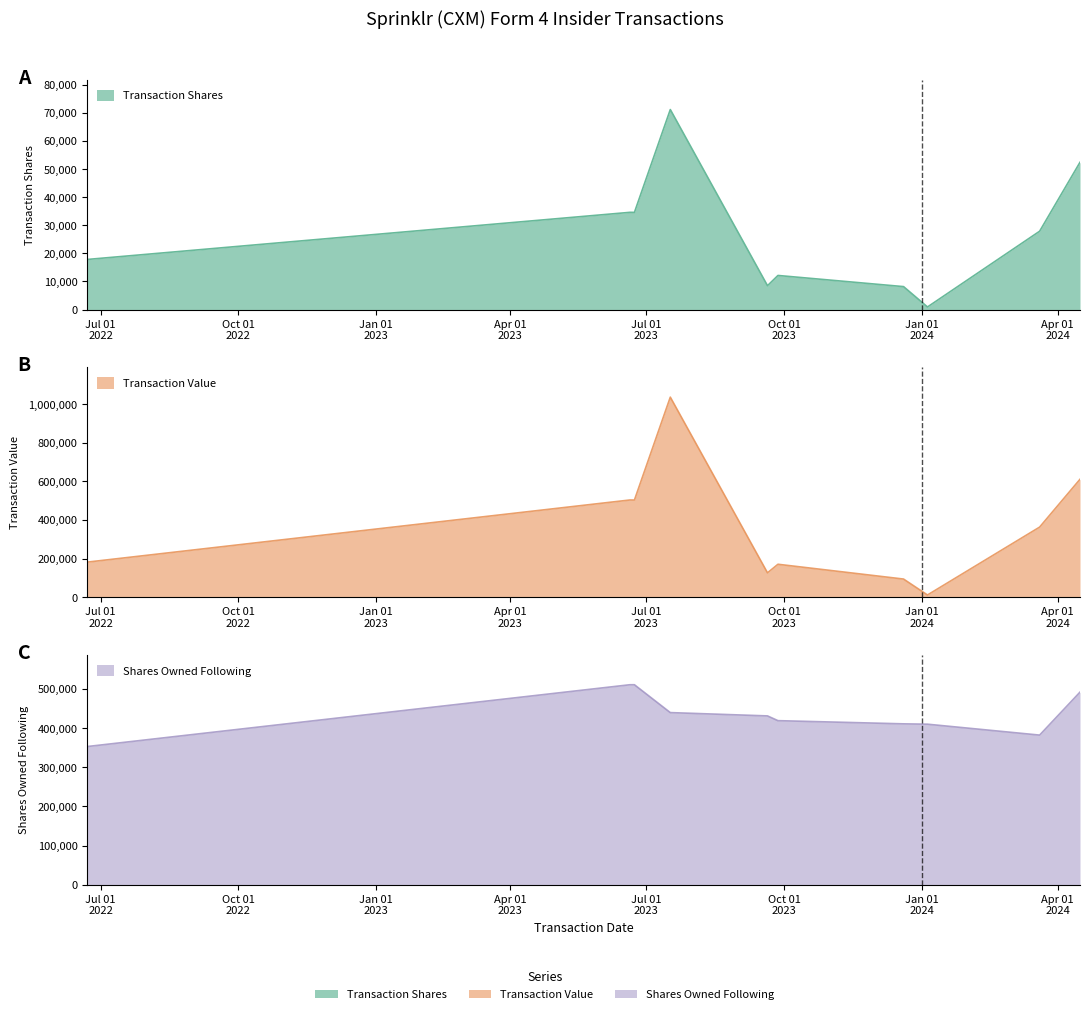

What is the label of the 2nd point from the left?

2023-06-20